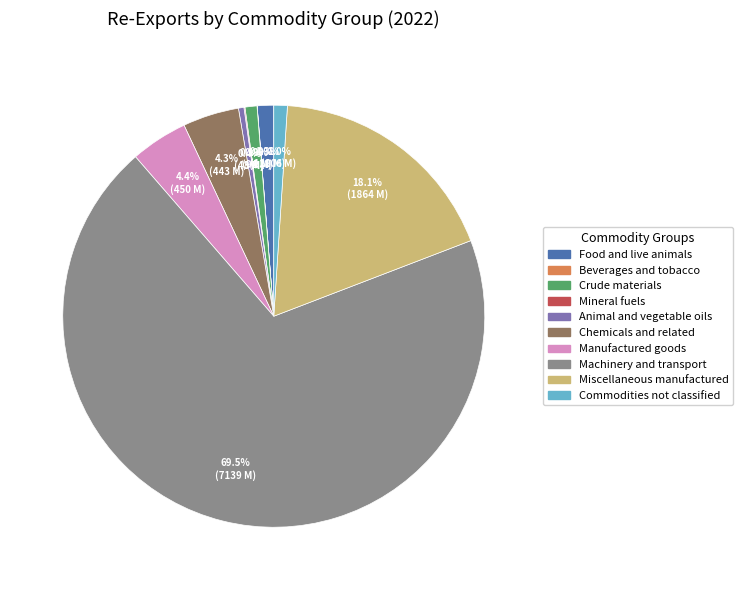

Is there a majority slice in this chart?

Yes